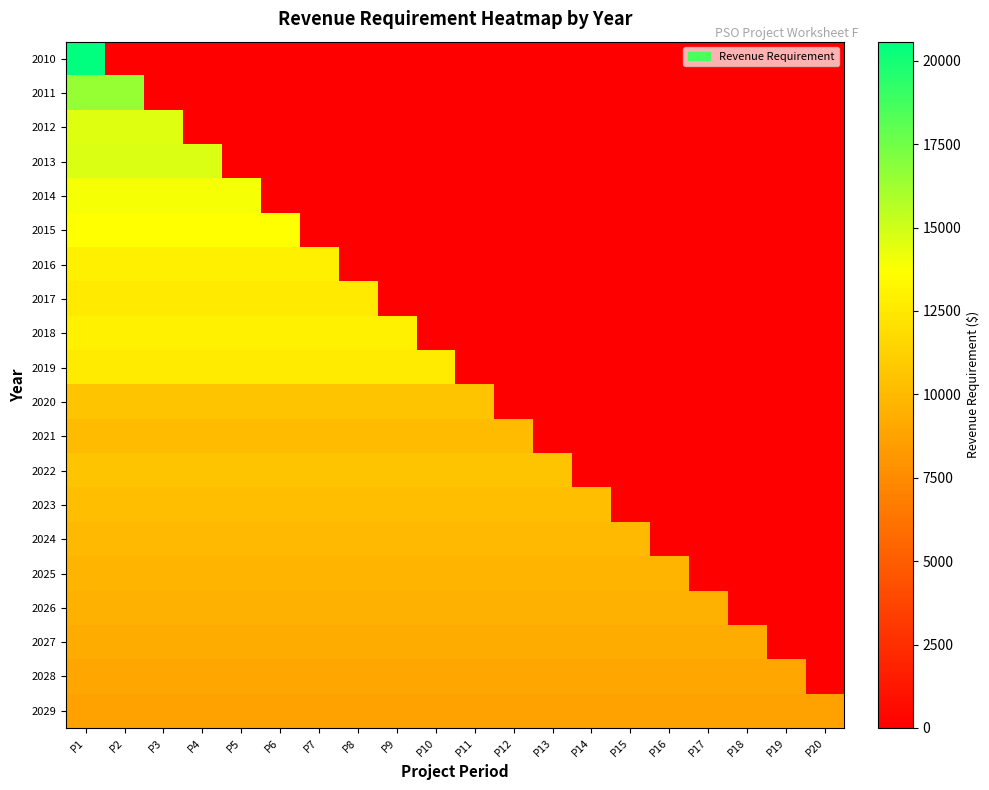

Between P6 and P13, which series saw the biggest shift?

2015